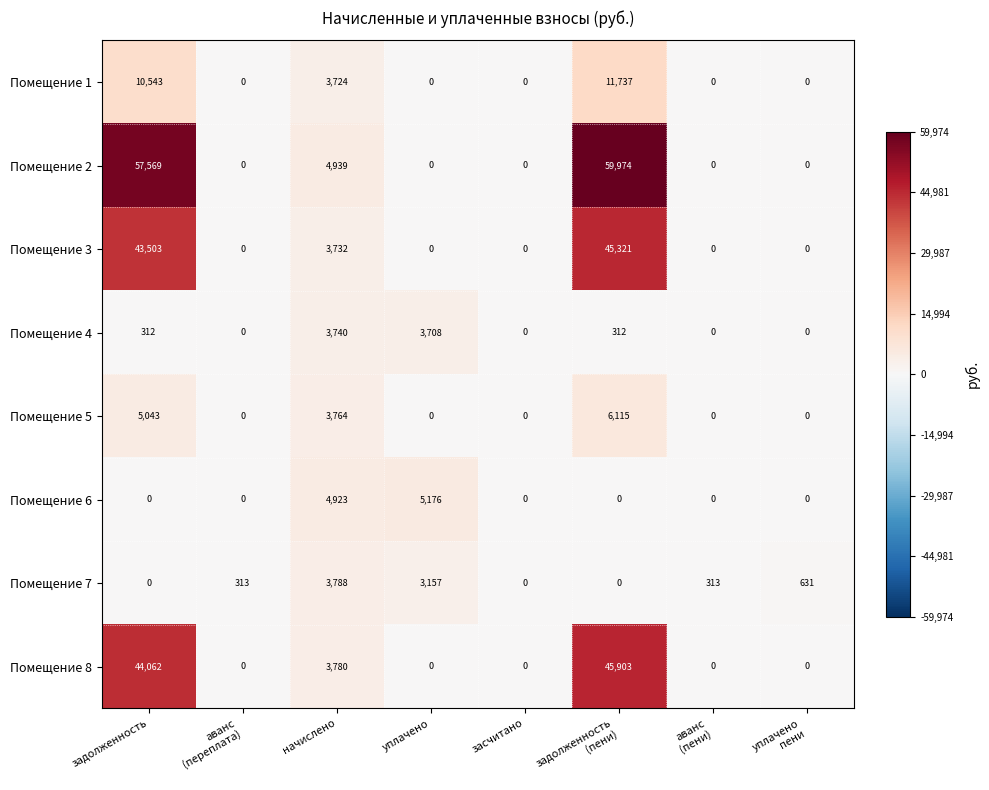

Which series changed the most between задолженность and начислено?

Помещение 2